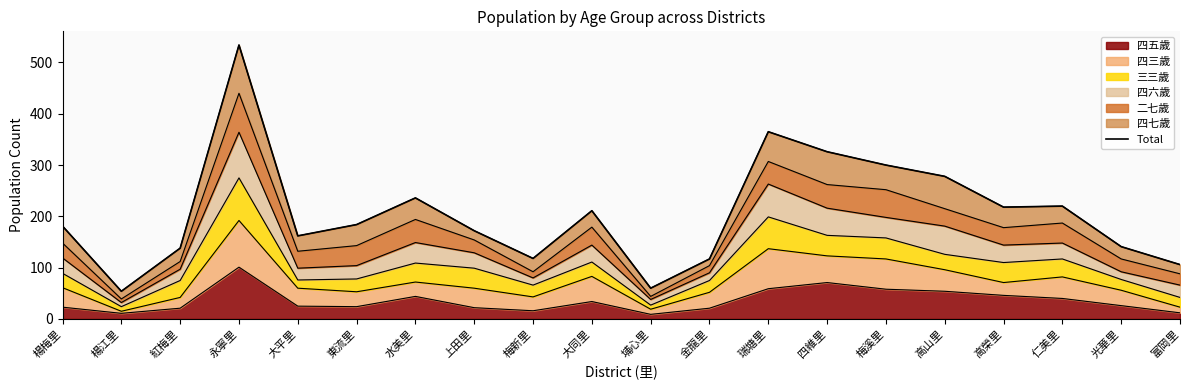

Reading right to left, transcribe all the data shown in this chart.

106	141	220	218	278	300	326	365	117	60	211	118	172	236	184	162	534	138	54	181